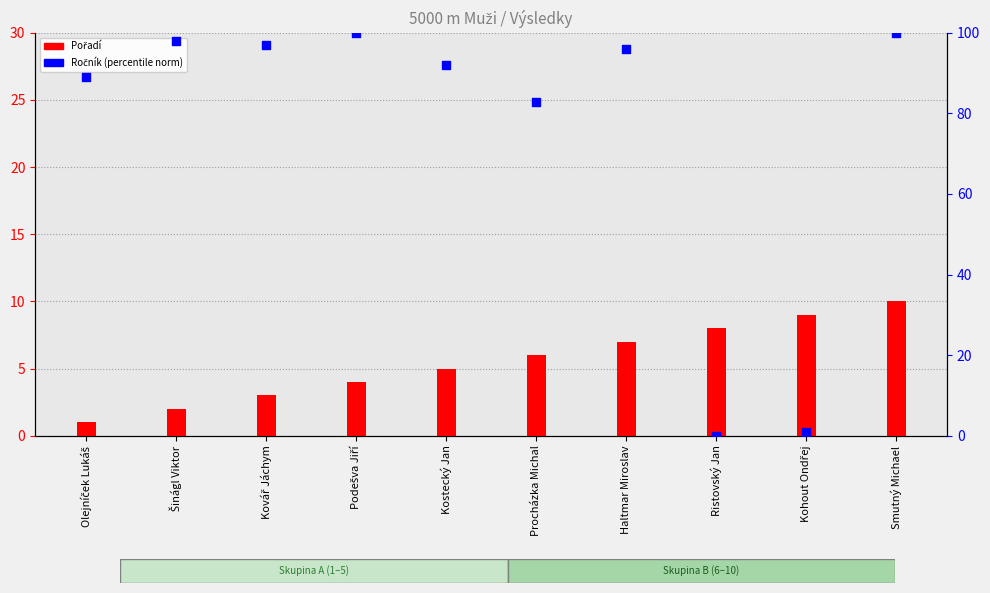

Which series reaches the maximum Y coordinate?

Ročník (norm)